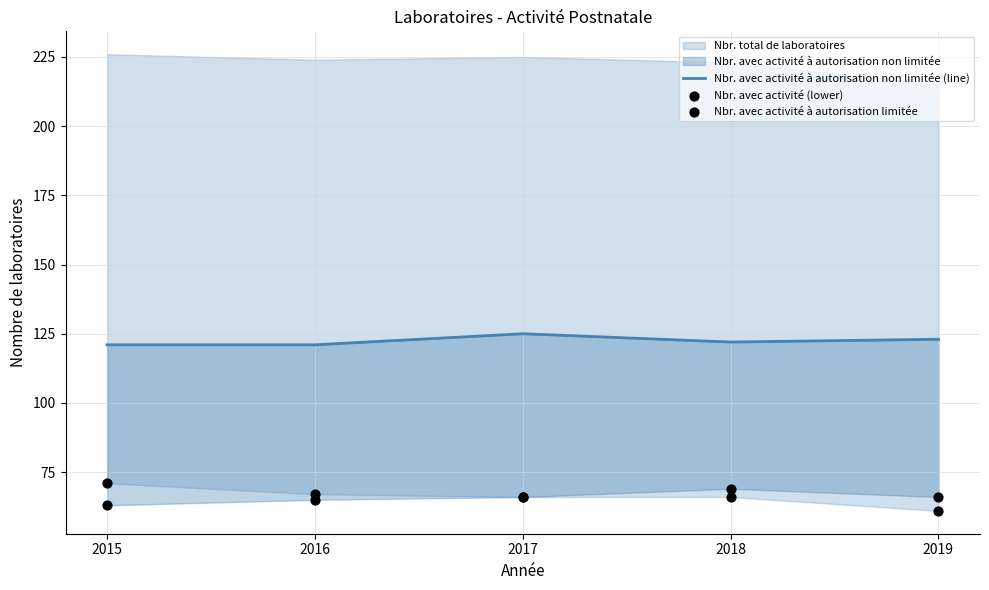

At which category is the sum across all series the highest?

2017